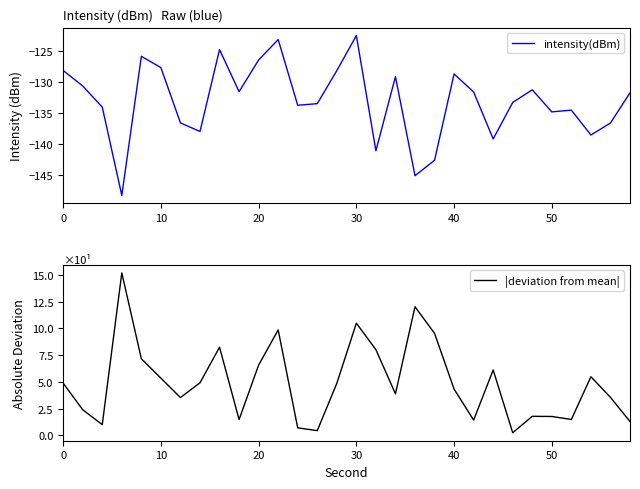

Reading right to left, transcribe all the data shown in this chart.

intensity(dBm): -131.7	-136.6	-138.5	-134.5	-134.8	-131.3	-133.3	-139.1	-131.6	-128.7	-142.6	-145.0	-129.1	-141.0	-122.6	-128.2	-133.5	-133.7	-123.2	-126.5	-131.6	-124.8	-137.9	-136.6	-127.7	-125.9	-148.2	-134.0	-130.6	-128.2
|deviation from mean|: 1.3	3.5	5.5	1.5	1.8	1.8	0.2	6.1	1.4	4.3	9.5	12.0	3.9	8.0	10.5	4.9	0.4	0.7	9.8	6.6	1.5	8.2	4.9	3.5	5.3	7.2	15.2	1.0	2.4	4.9